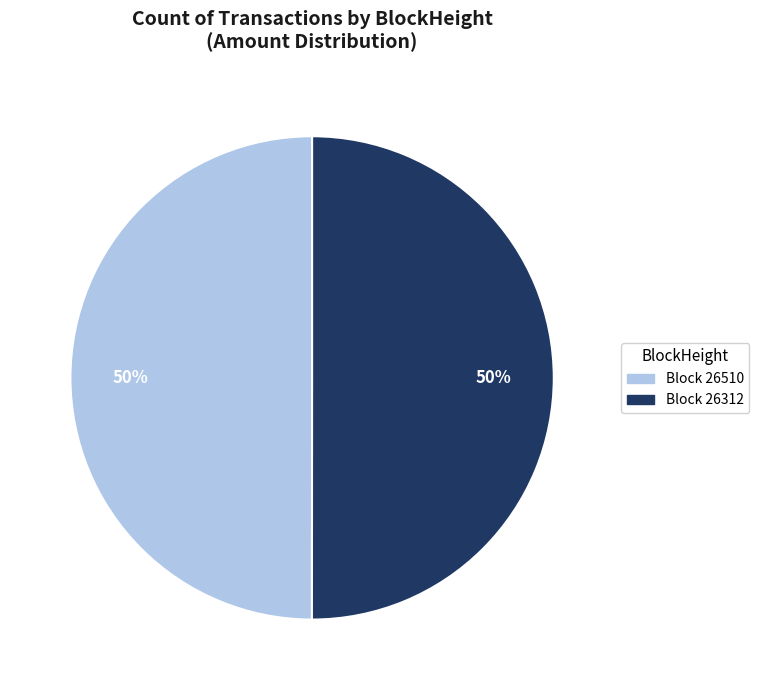

To the nearest percent, what is the average slice percentage?

50%